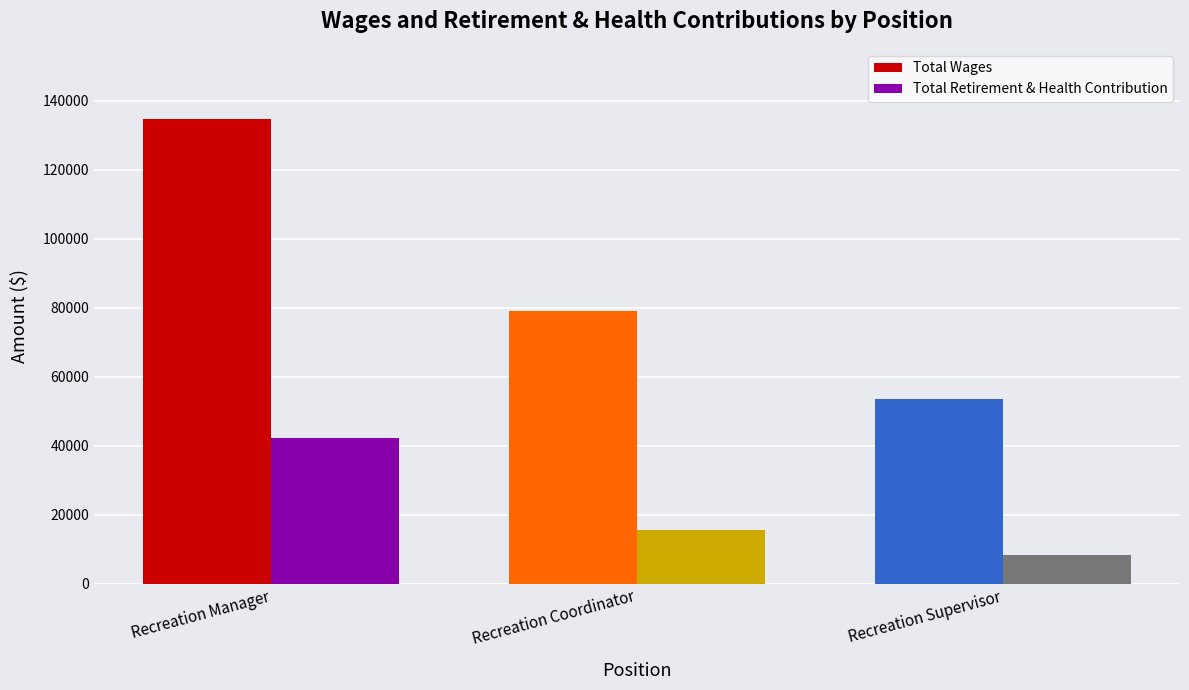

True or false: Total Wages has a value of 53624 at Recreation Supervisor.

True